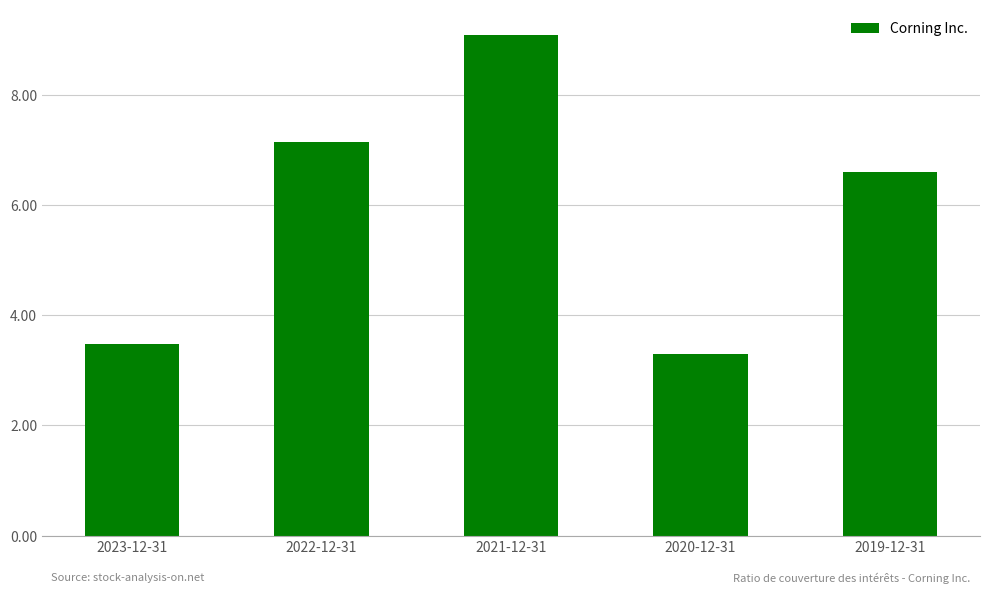

The chart shows a value of 2.1 at 2023-12-31. True or false?

False